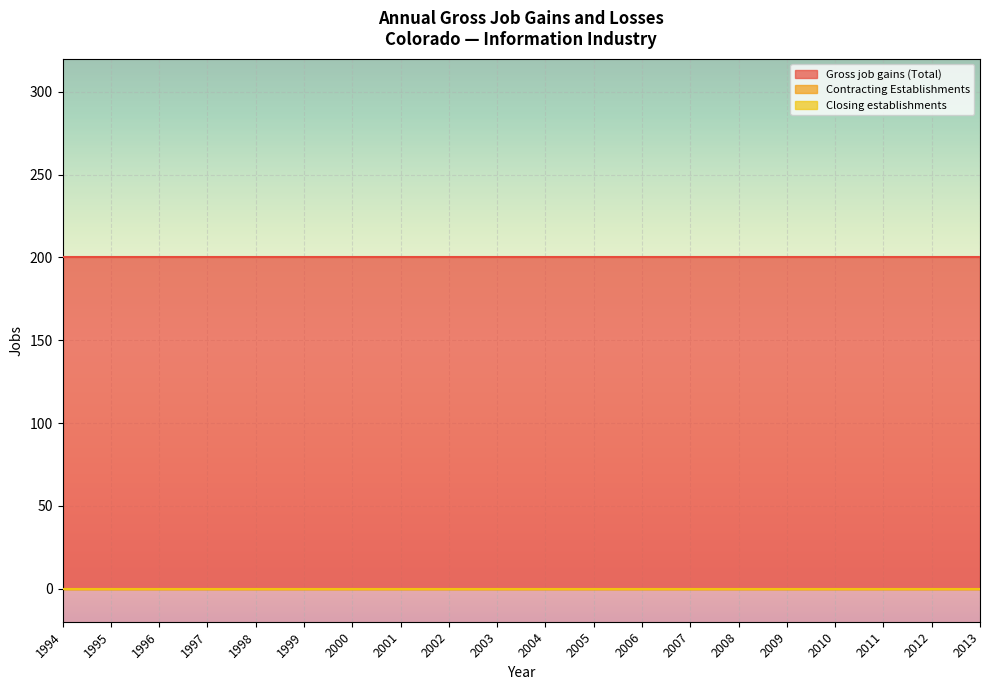

The value of Gross job gains (Total) at 2006 is 341. True or false?

False